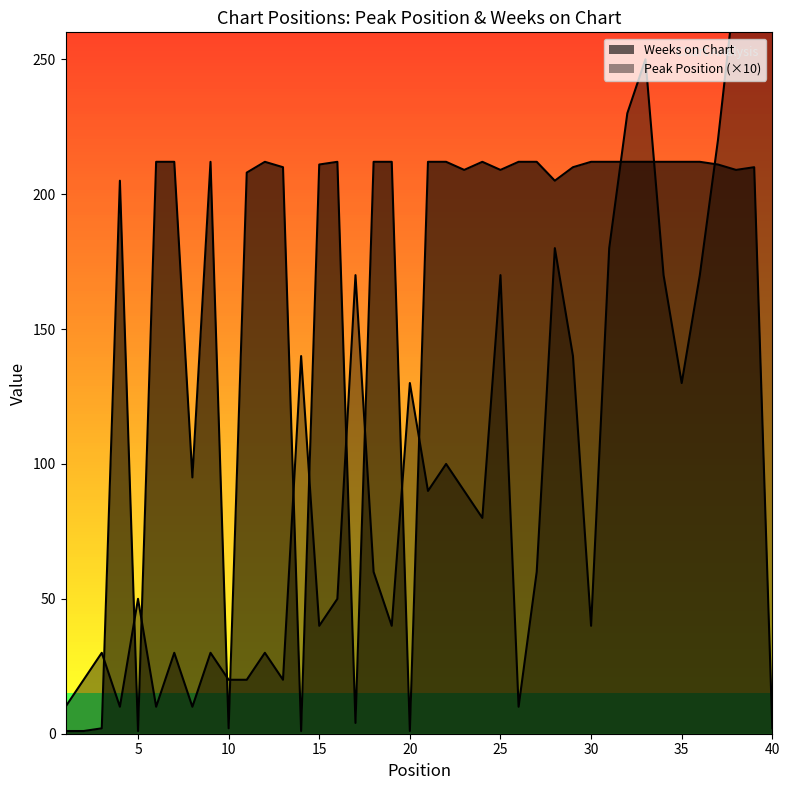

At how many categories does at least one series exceed 174?

31